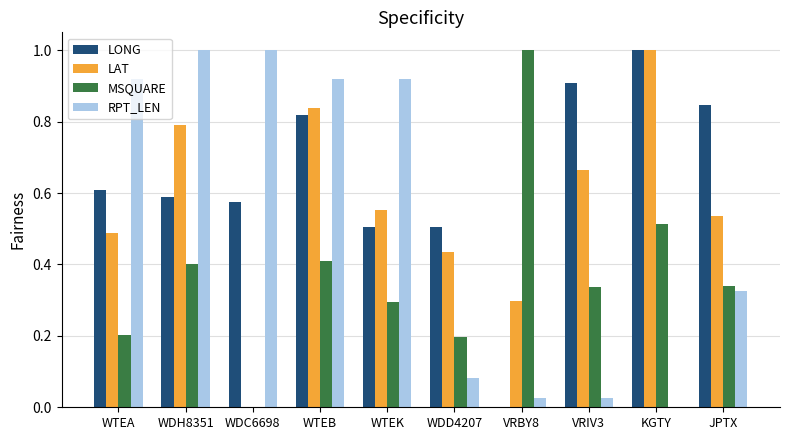

Which series changed the most between WDD4207 and JPTX?

LONG